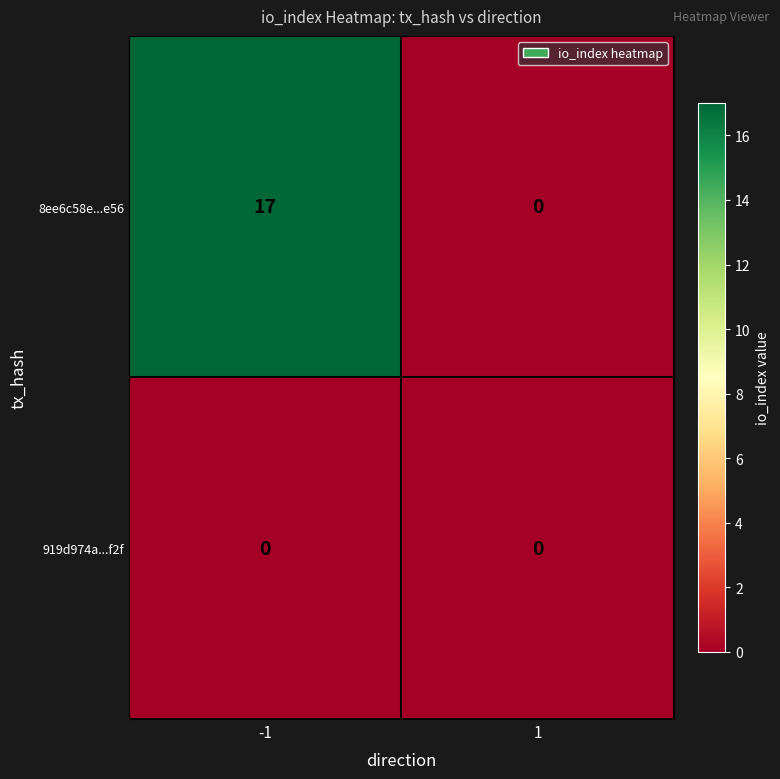

What is the greatest value displayed?

17